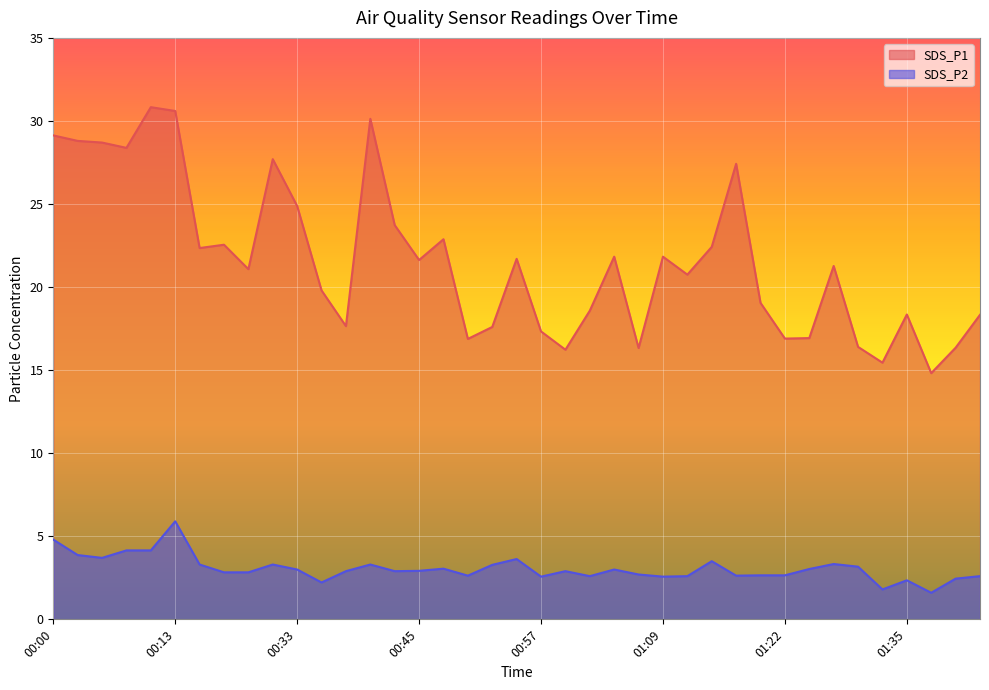

What position from the right is 00:55?

20